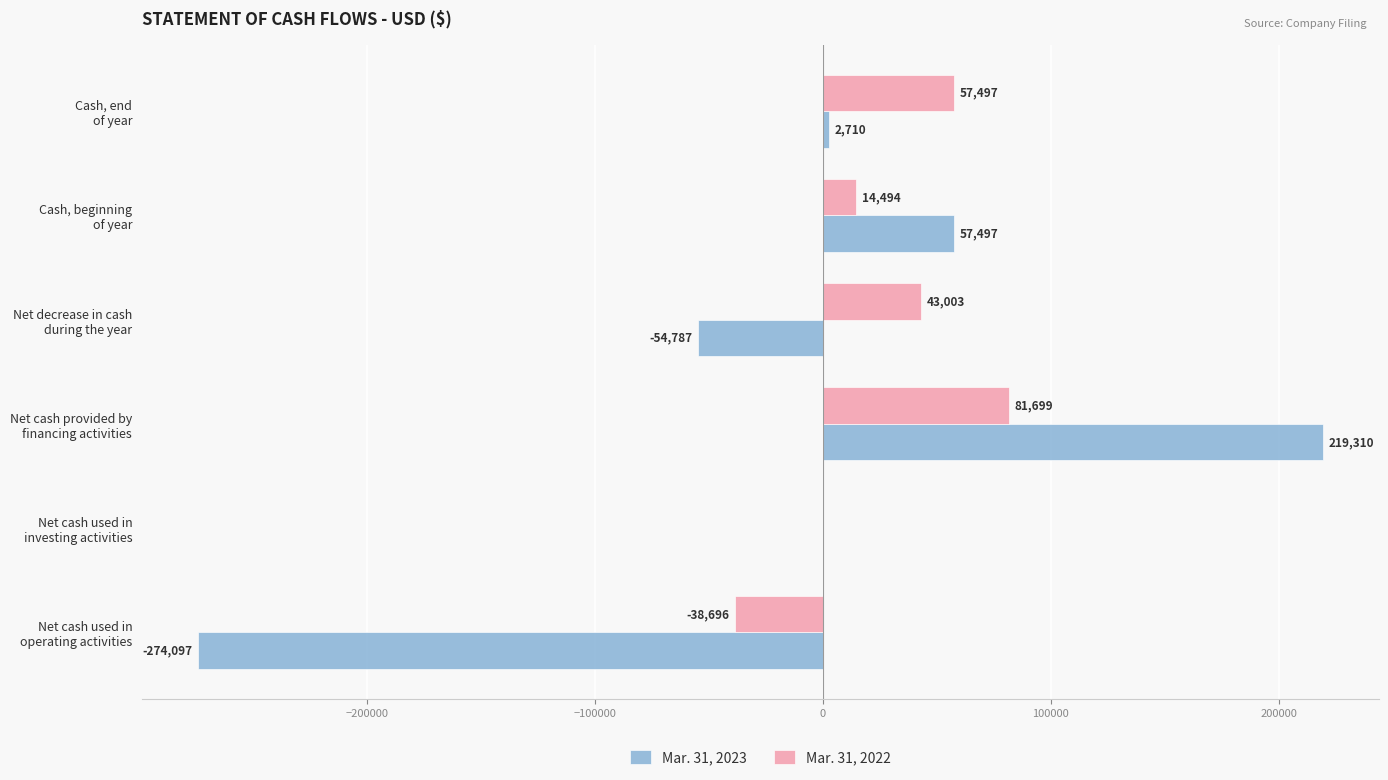

What is the maximum value for Mar. 31, 2022?

81699